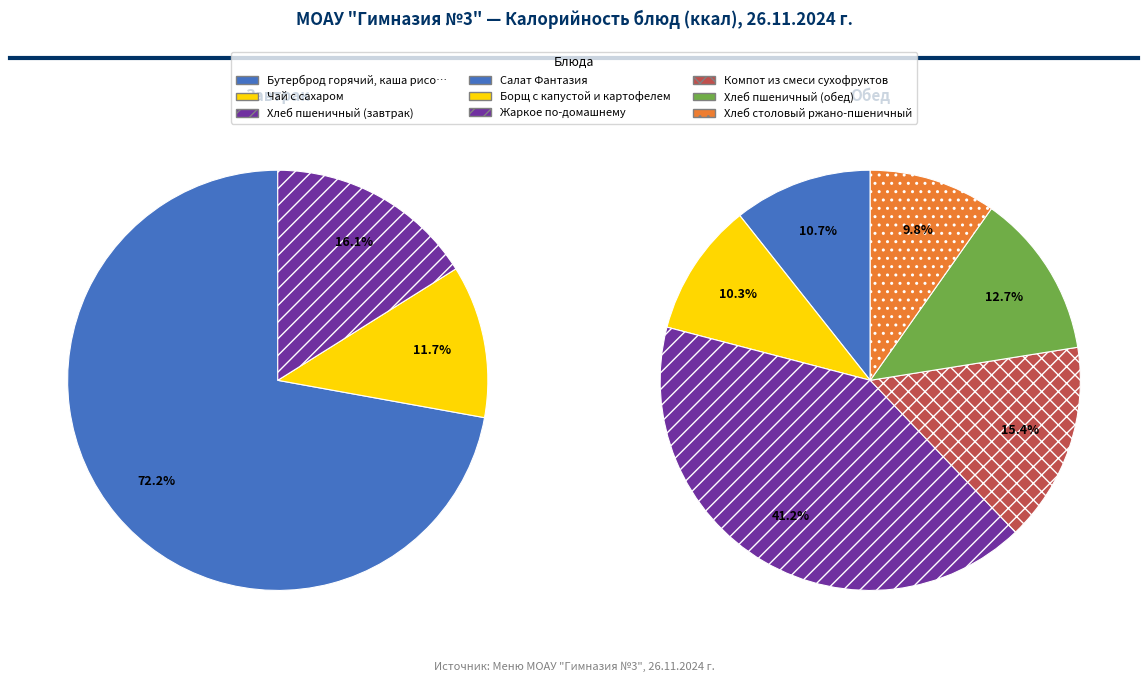

How many slices are in this pie chart?

9